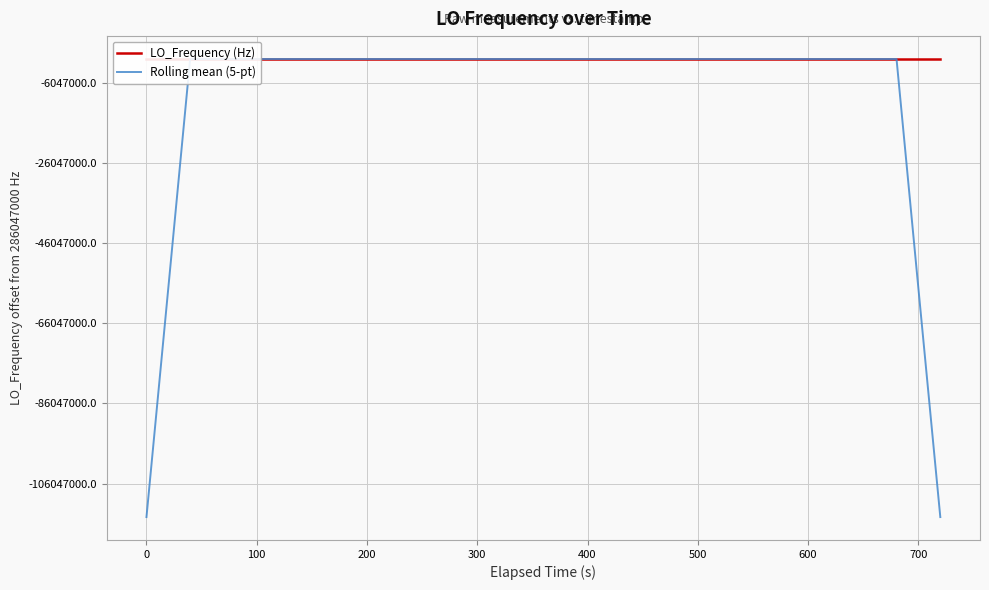

At which category does Rolling mean (5-pt) reach its first local peak?

400